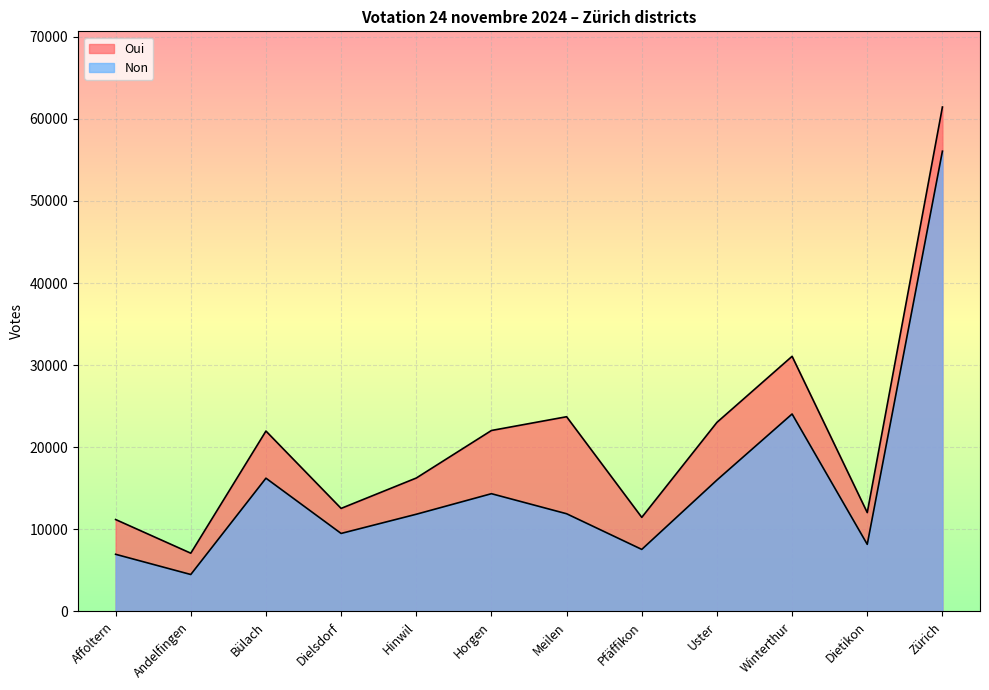

Which category has the lowest value across all series?

Andelfingen